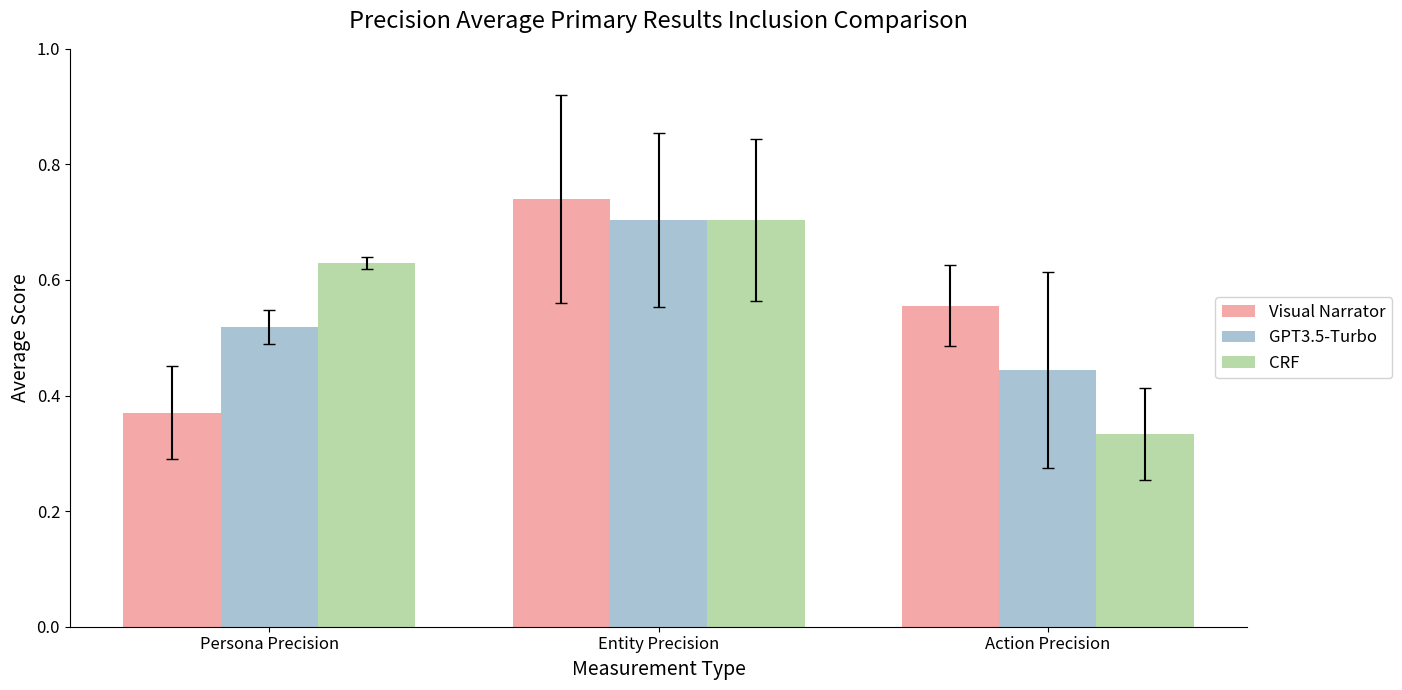

Count the number of data series in this chart.

3